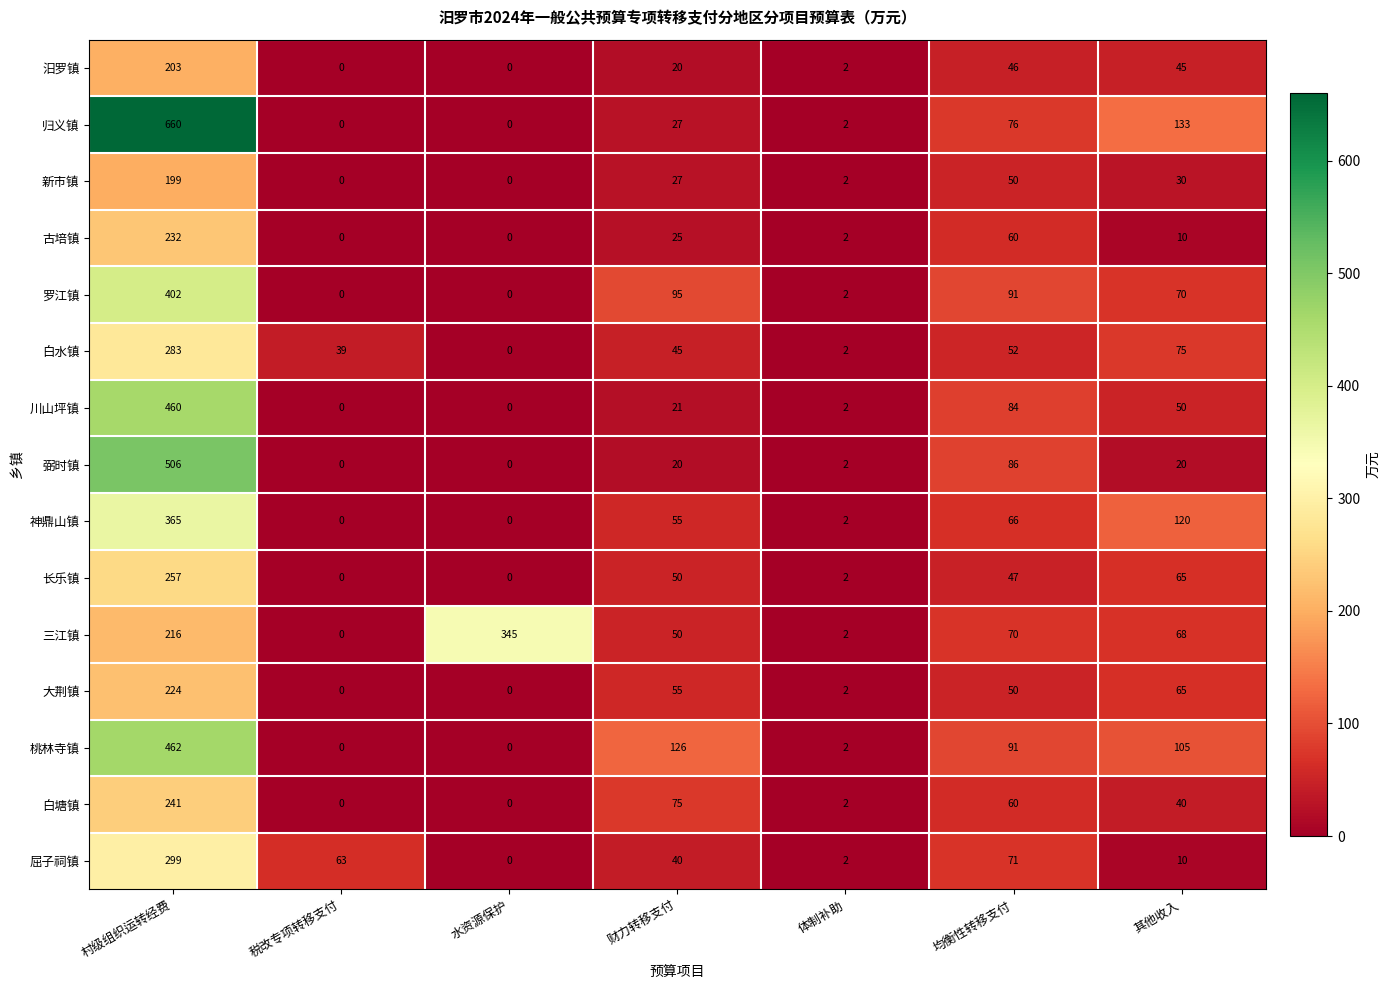

Which series has the largest range (max minus min)?

归义镇